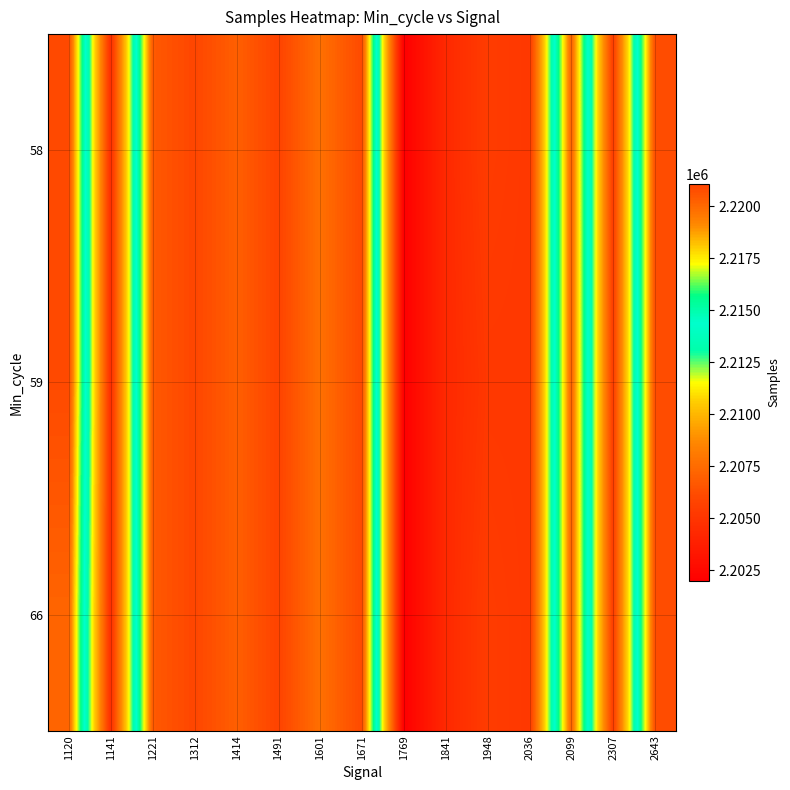

What is the total value across all series at 2099?

6660825